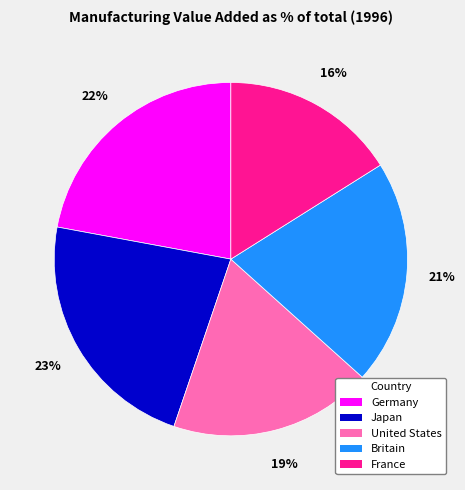

Is it true that Britain is 33% of the pie?

False